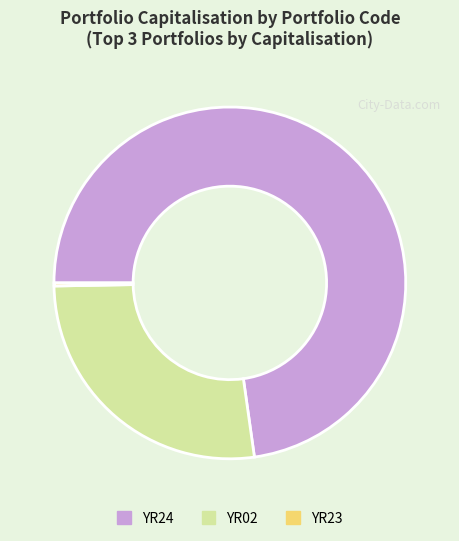

Which category accounts for the majority?

YR24